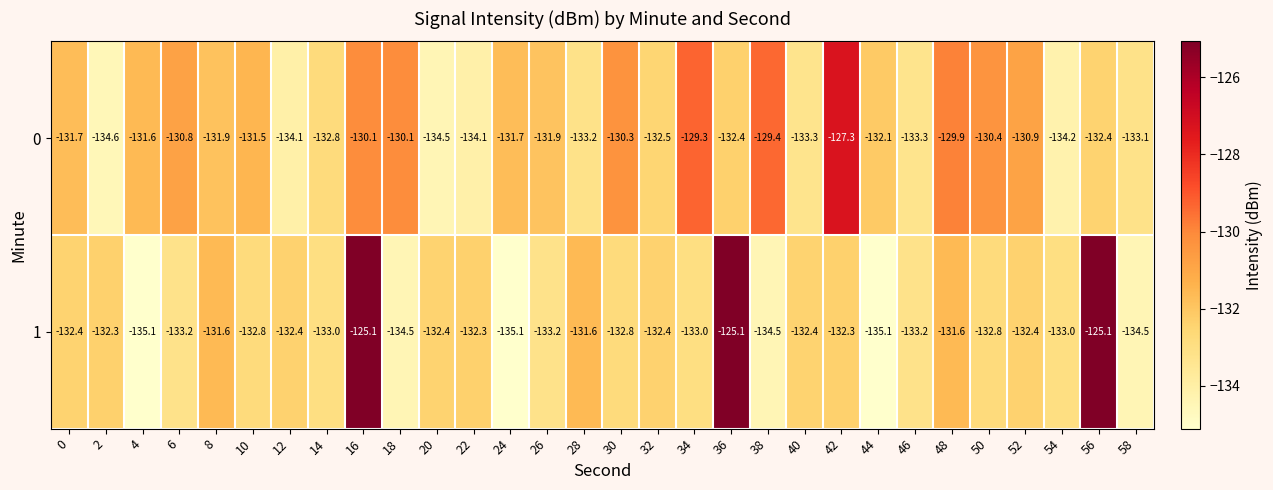

Which series has the largest total across all categories?

0